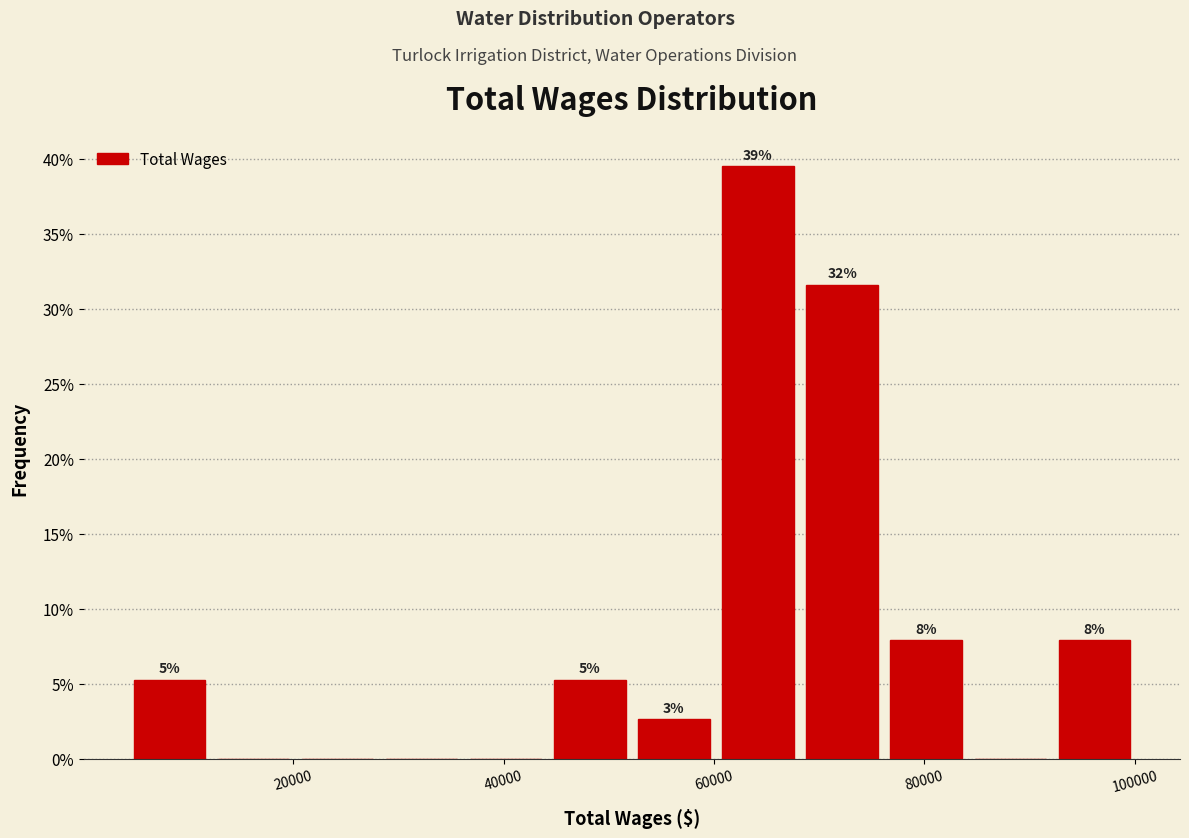

Around what value on the x-axis is the tallest bar? Give the approximate position of its centre, as read against the axis.

64000